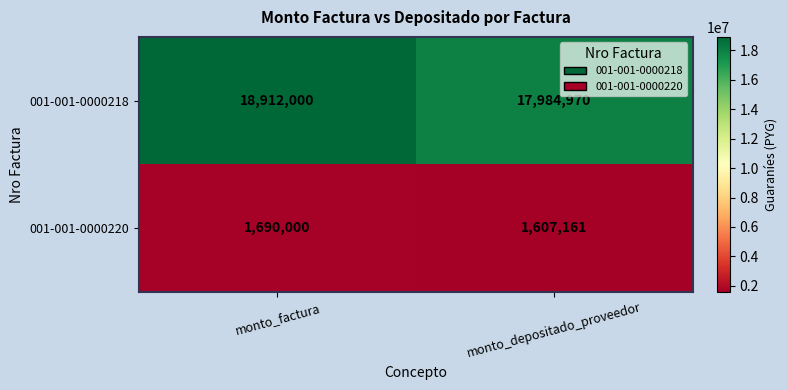

The 001-001-0000220 series shows 1607161 at monto_depositado_proveedor. True or false?

True